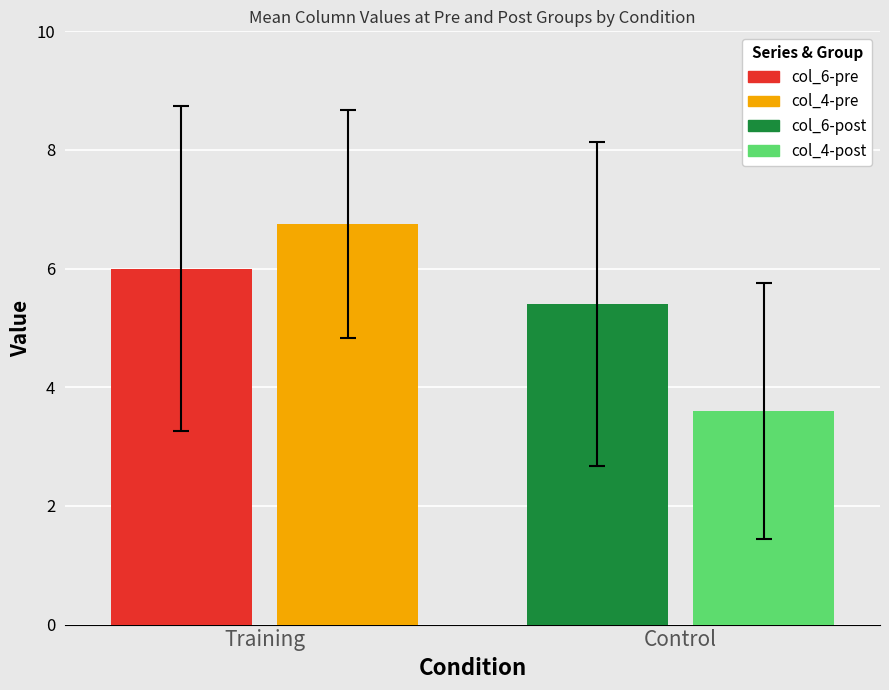

What is the smallest value displayed?

3.6